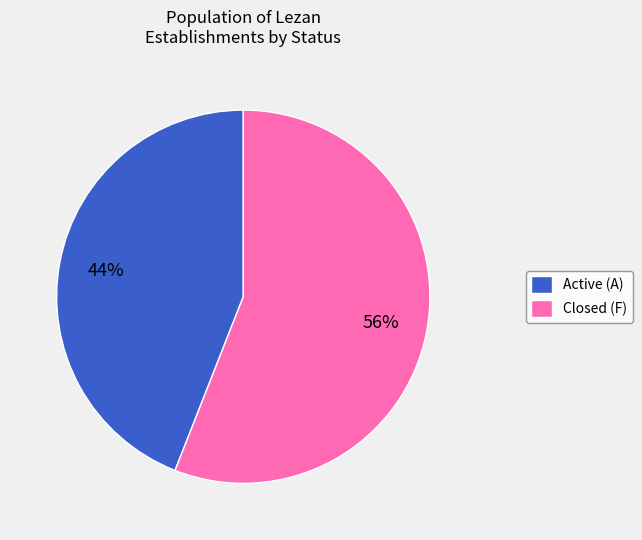

Is the sum of Active (A) and Closed (F) greater than half?

Yes